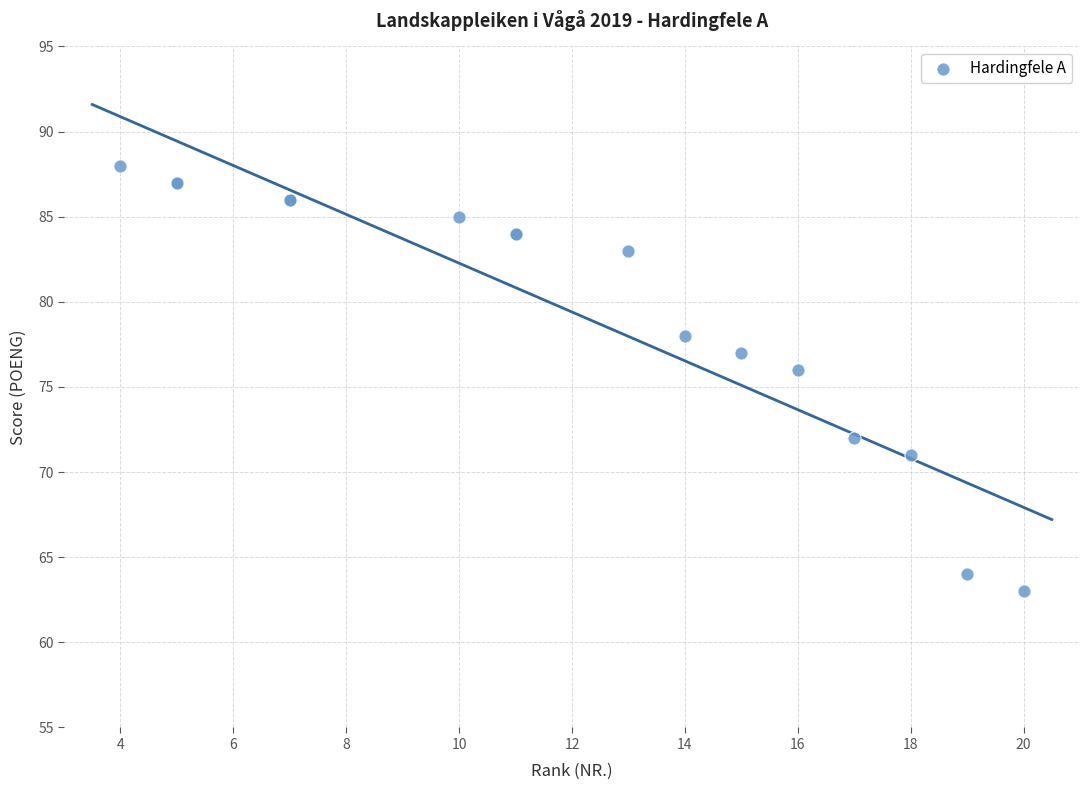

What Y value in the scatter plot is closest to 75?

76